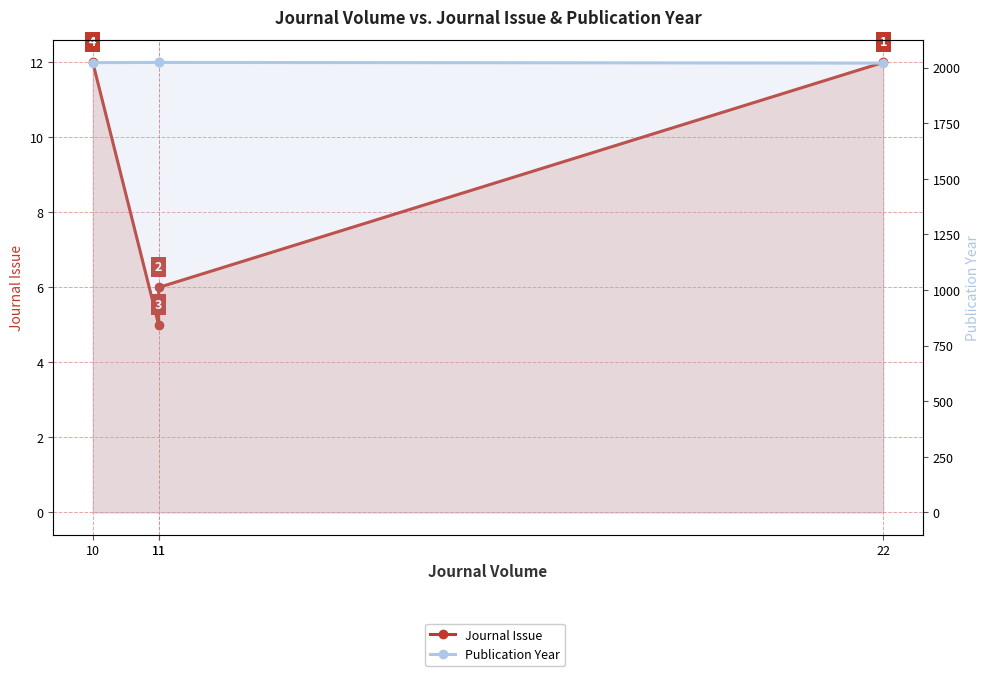

How many distinct data groups are displayed?

2